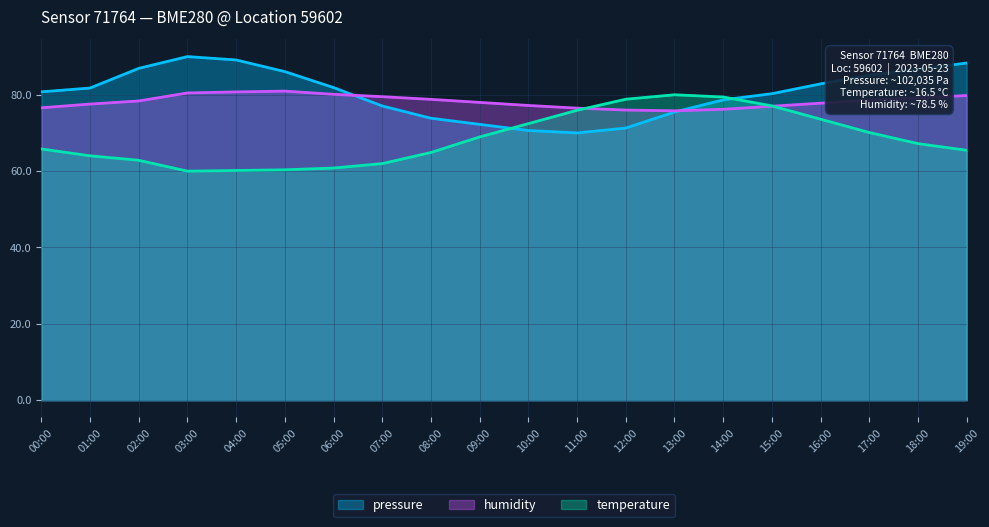

After their last crossing, which series has the higher values: humidity or pressure?

pressure